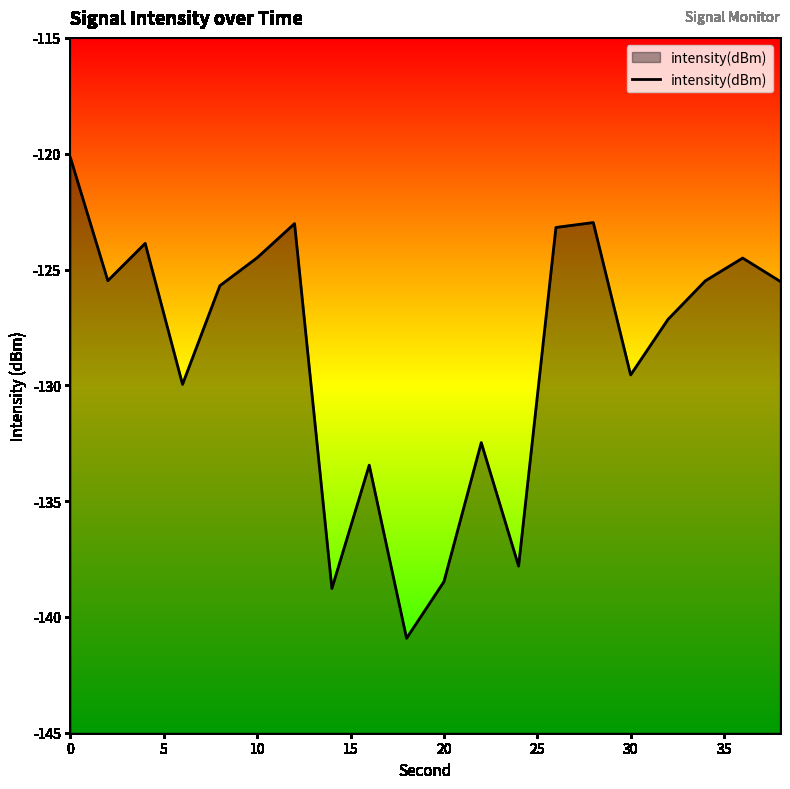

What is the smallest value displayed?

-140.9